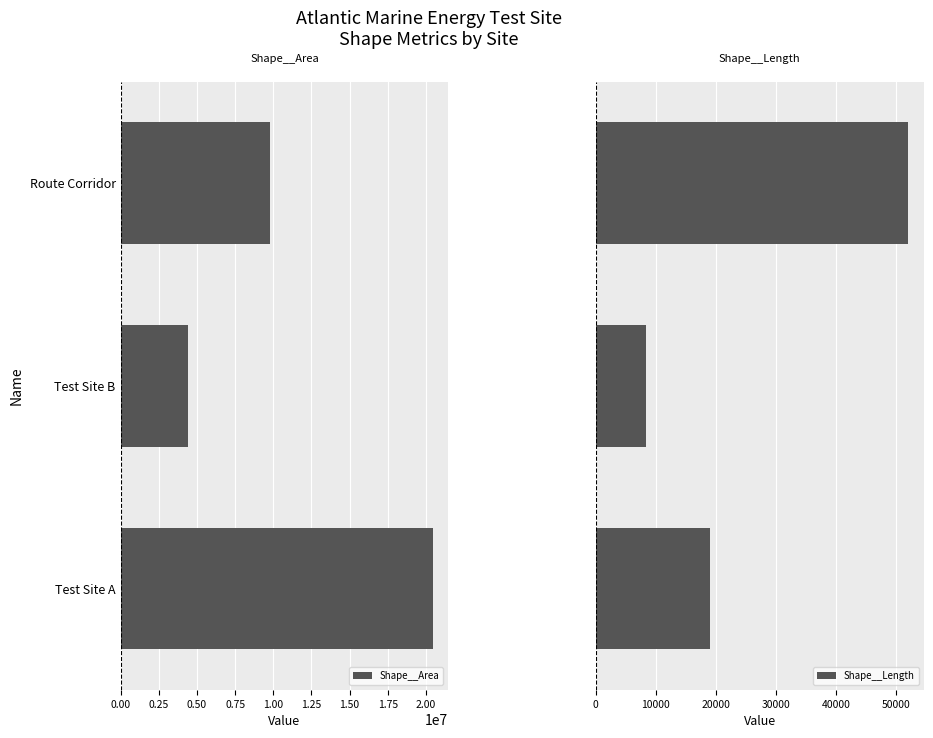

Reading left to right, what are all the values shown in this chart?

Shape__Area: 0.00=20440639.0	0.25=4425384.7	0.50=9813756.7
Shape__Length: 0.00=18994.4	0.25=8418.5	0.50=51969.6